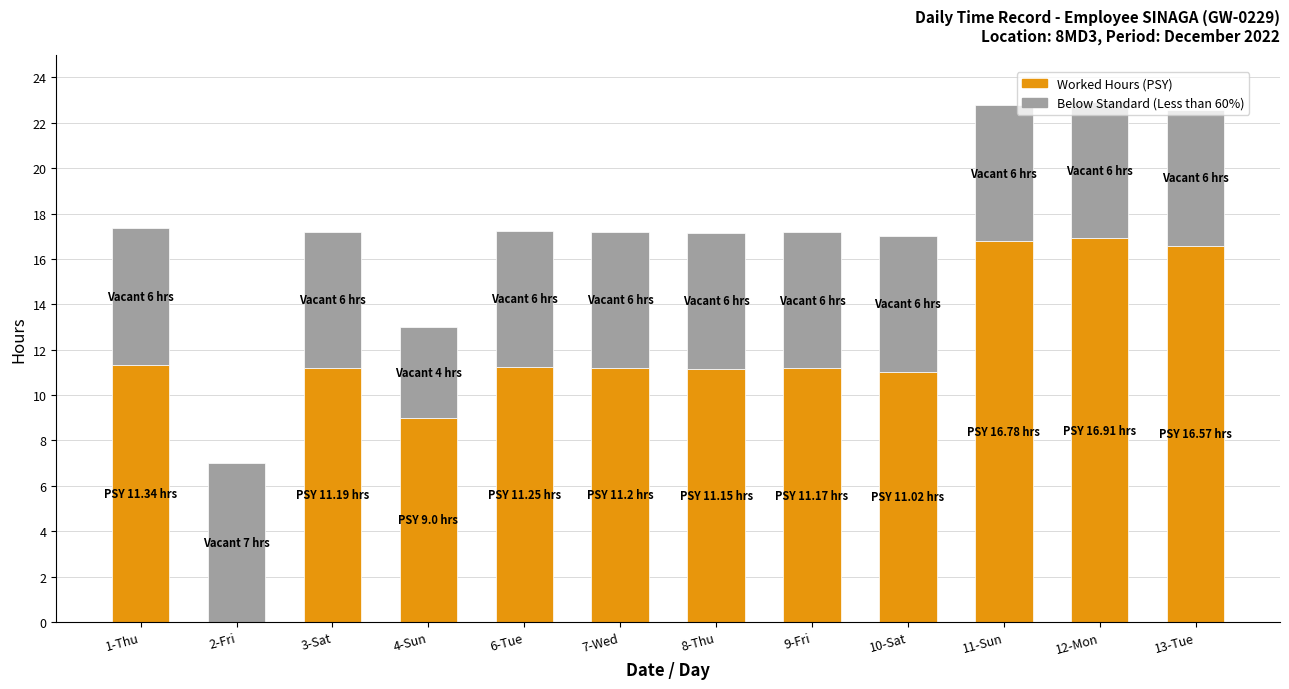

Are the bars horizontal?

No